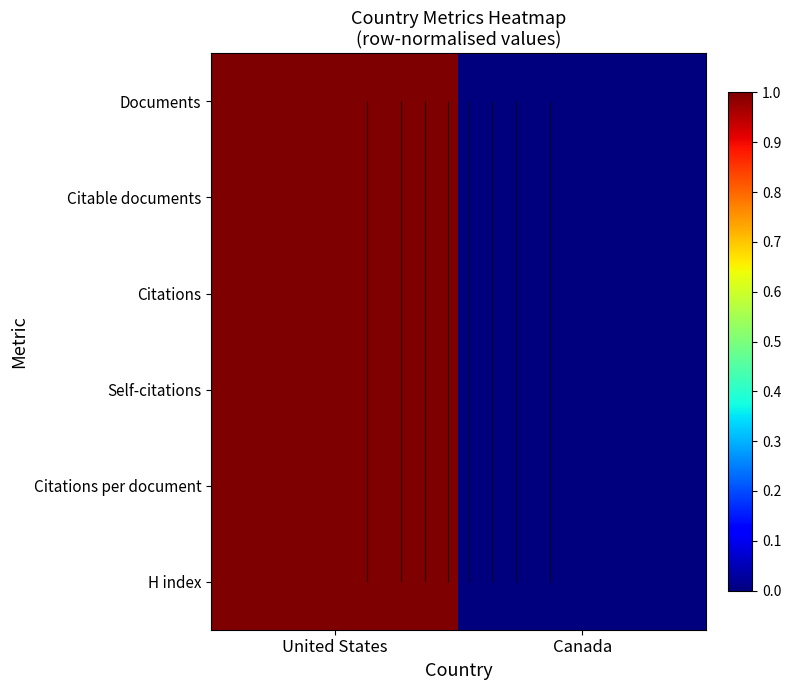

Is the value of Citable documents at United States greater than the value of Citations per document at Canada?

Yes